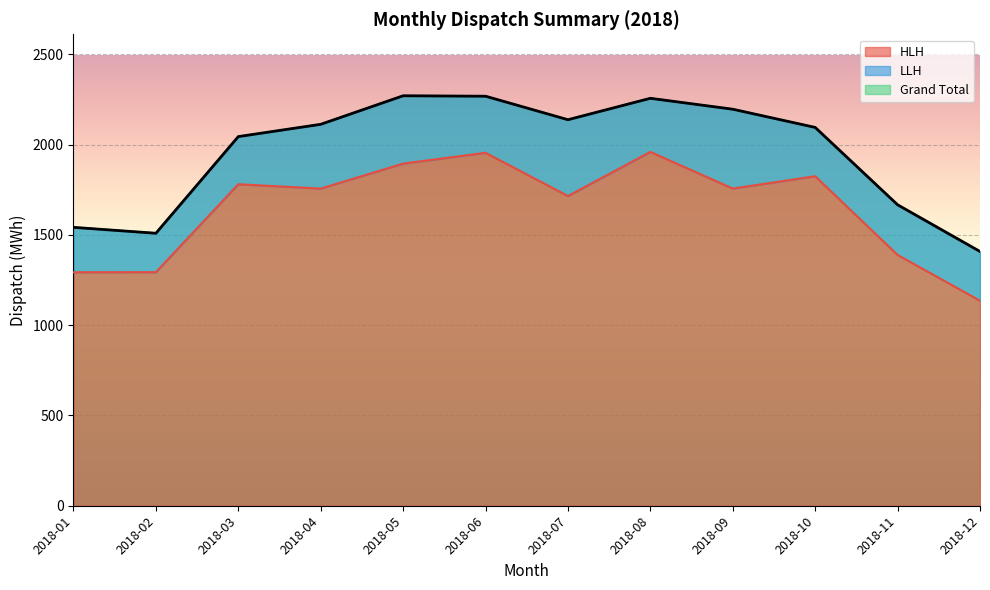

In HLH, how many points are lower than both neighbors (excluding endpoints)?

3